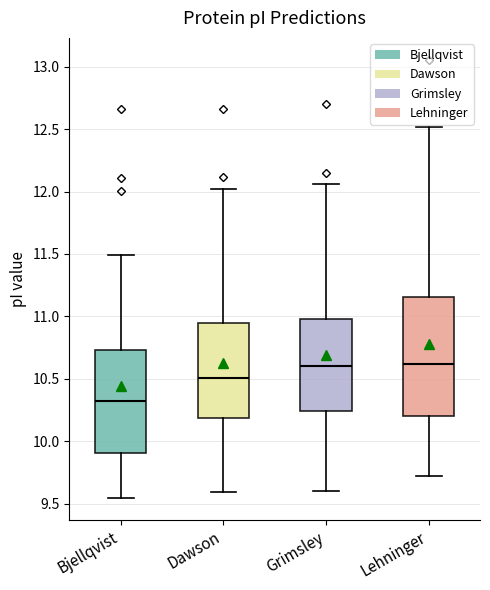

Reading left to right, read every box against the y-axis: the position of its median line, the range the box covers, and the ends of its whiskers. The values are not printed on the chart, so give them approximately, as read against the axis.

Bjellqvist: median 10.30, box 9.90 to 10.75, whiskers 9.55 to 11.50
Dawson: median 10.50, box 10.20 to 10.95, whiskers 9.60 to 12.00
Grimsley: median 10.60, box 10.25 to 11.00, whiskers 9.60 to 12.05
Lehninger: median 10.60, box 10.20 to 11.15, whiskers 9.70 to 12.50